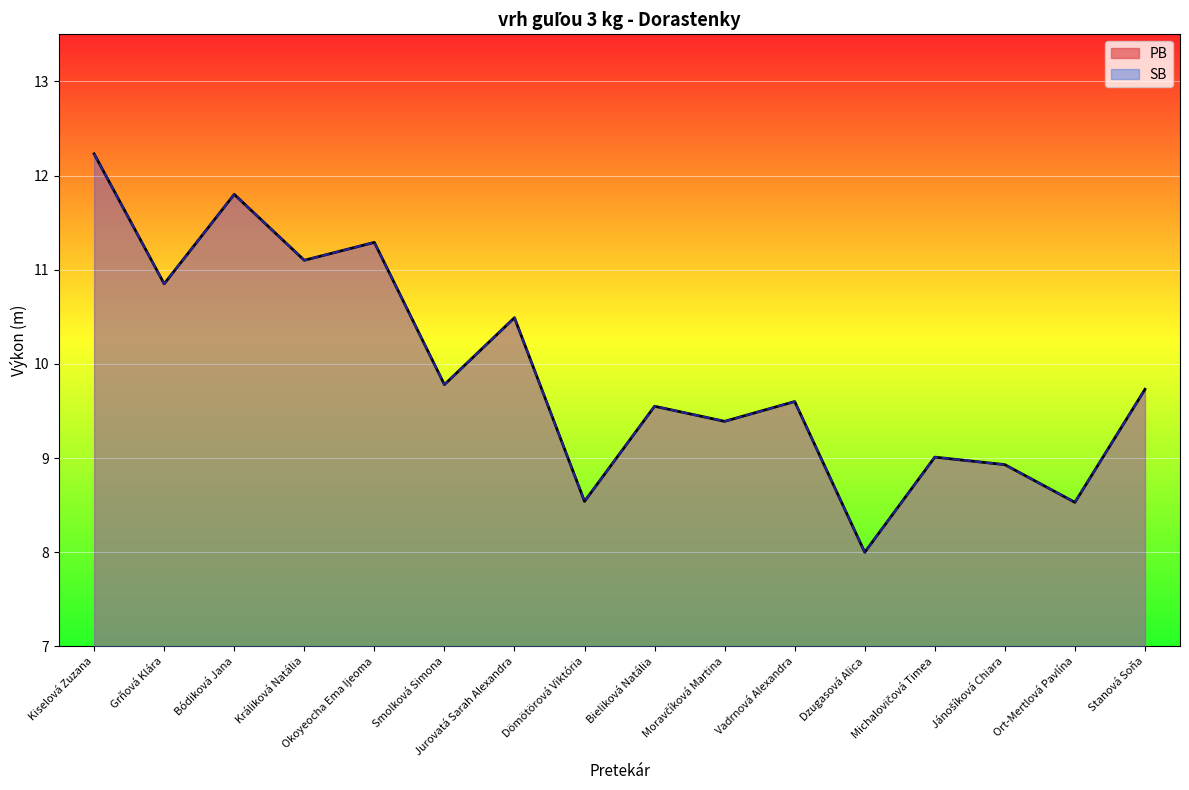

True or false: SB and PB cross at least once.

False